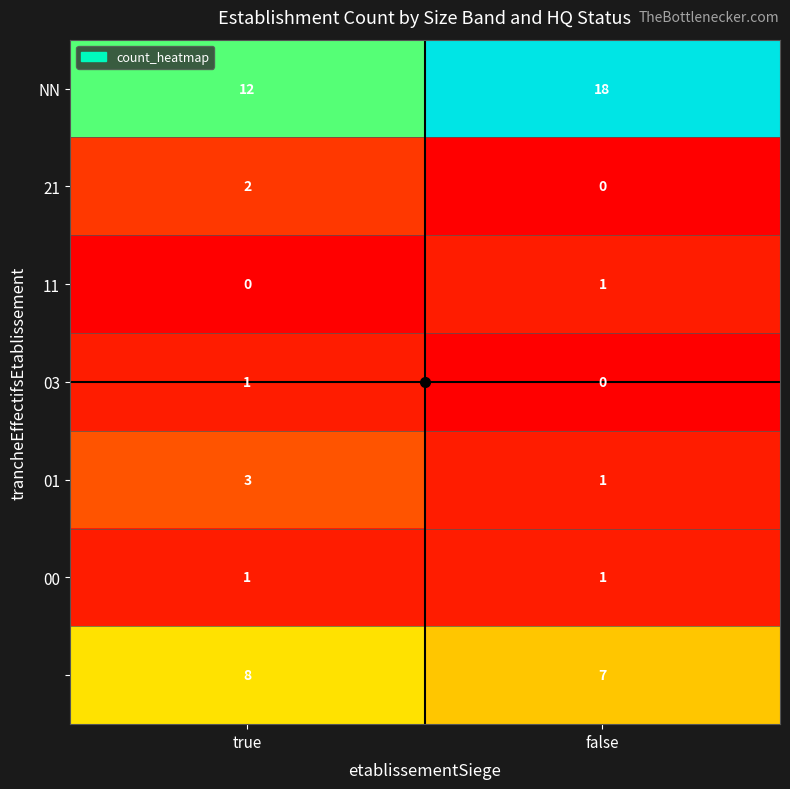

At which category is the sum across all series the highest?

false